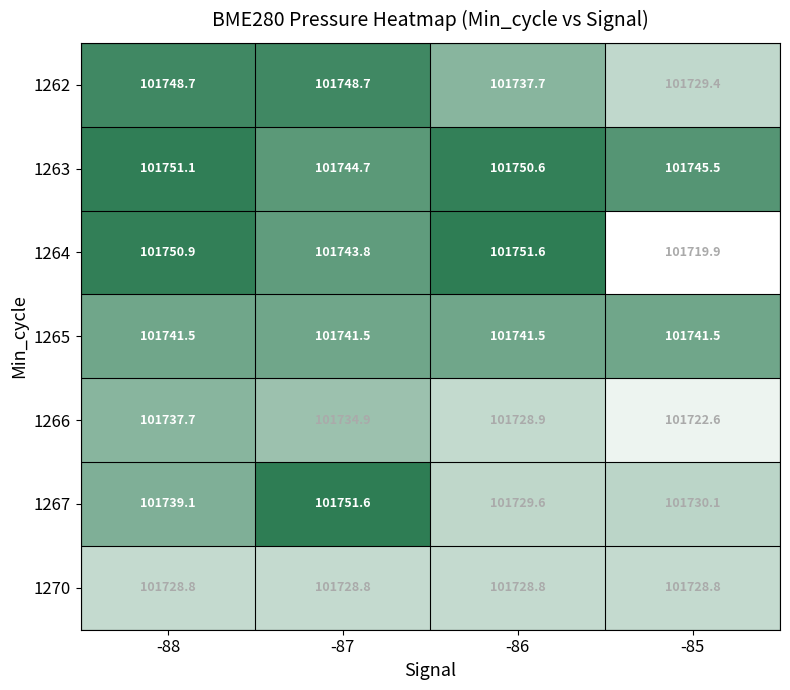

List the labels in order of 1266 value, smallest first.

-85, -86, -87, -88